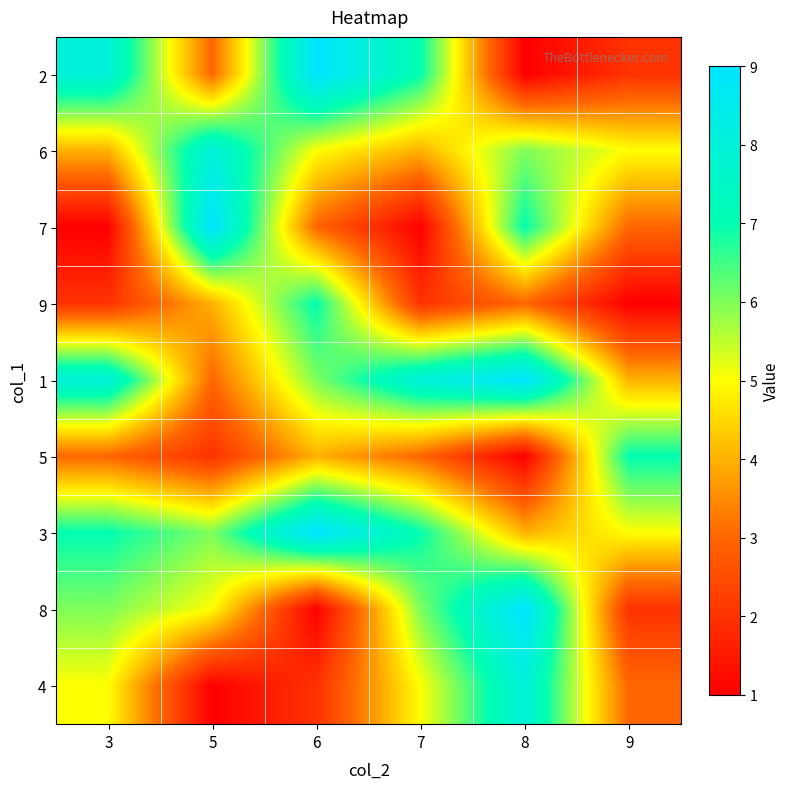

How many series are shown in this chart?

9